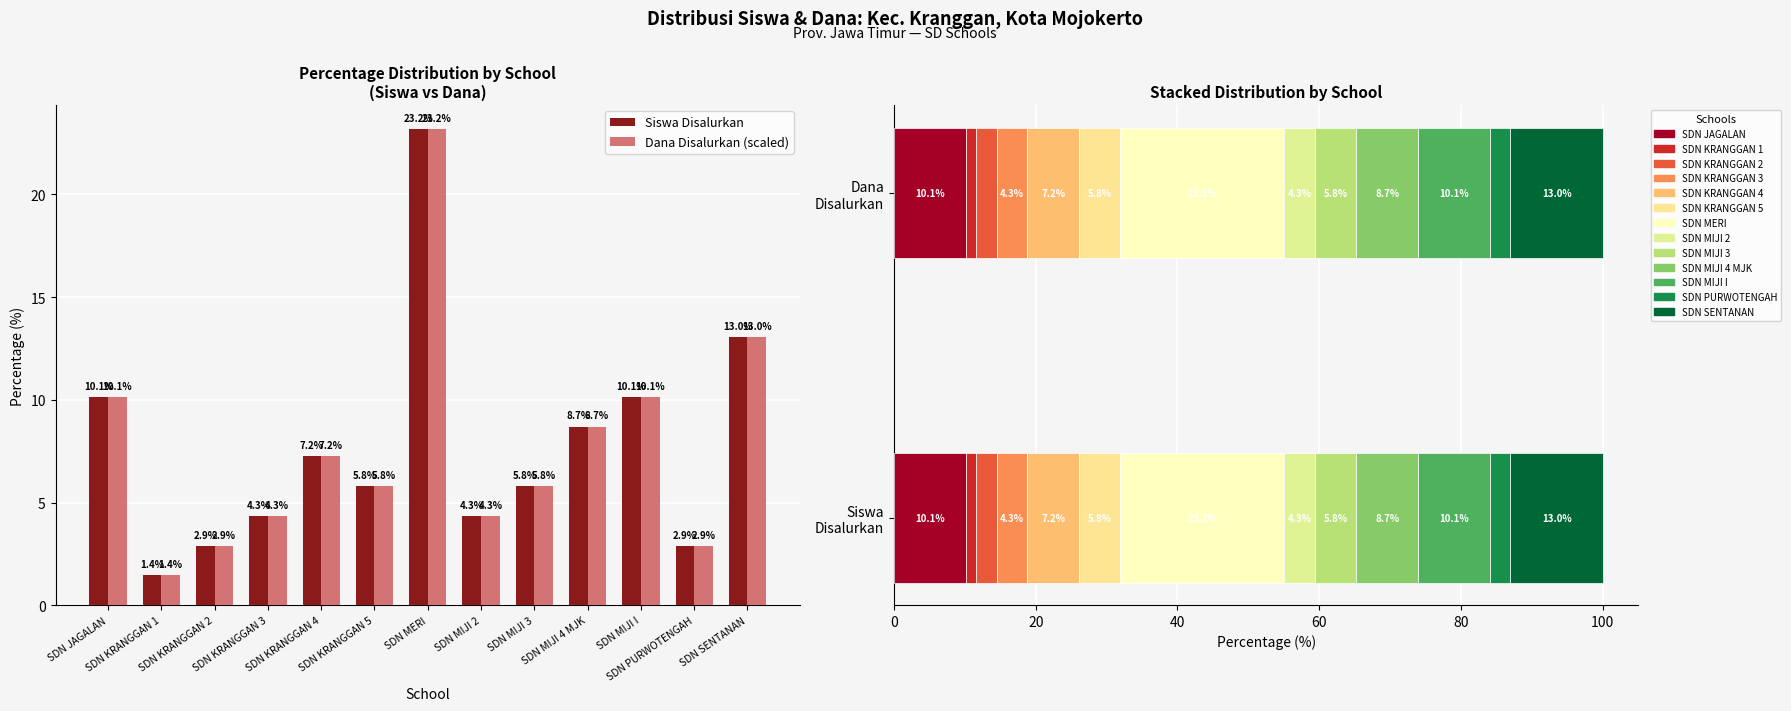

Count the number of data series in this chart.

2